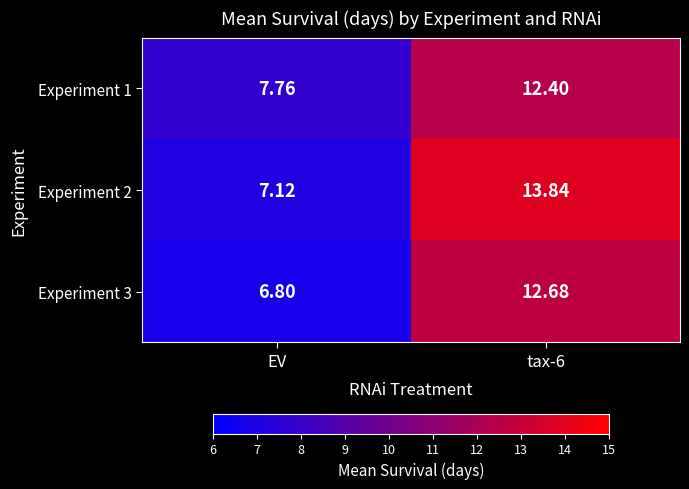

Is the value of Experiment 2 at EV greater than the value of Experiment 3 at tax-6?

No